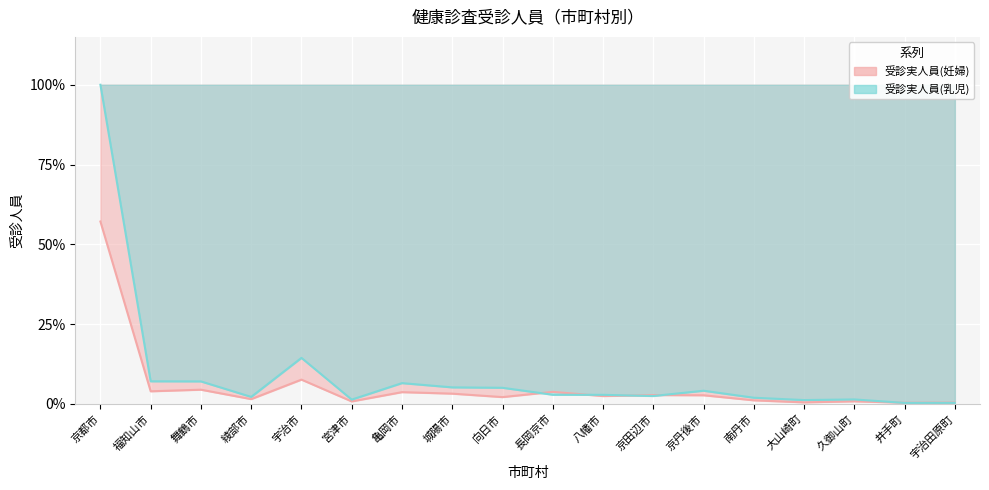

In 受診実人員(妊婦), how many points are higher than both neighbors (excluding endpoints)?

6